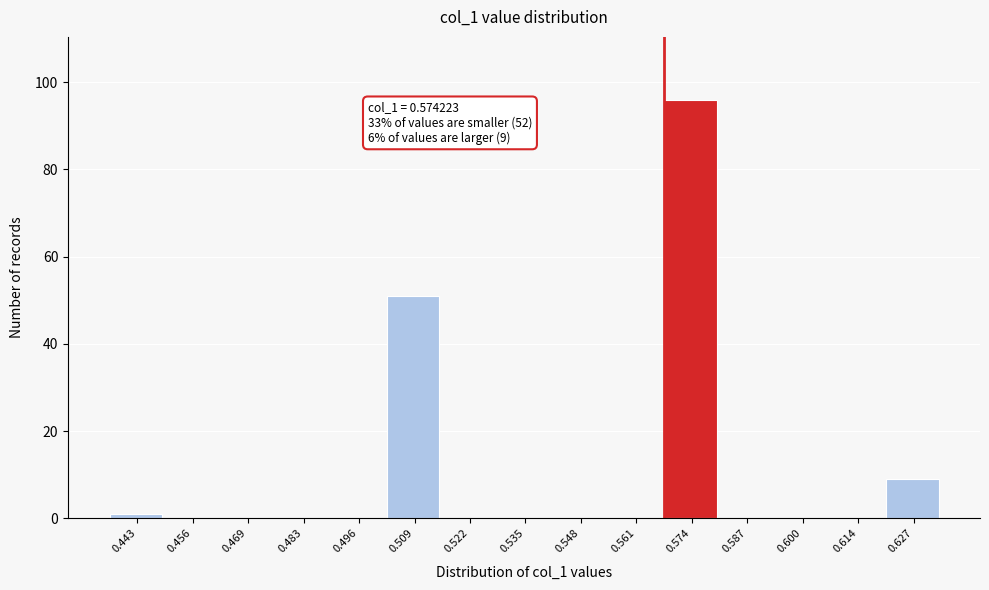

Reading left to right, extract all data points from this chart.

0.443=1	0.456=0	0.469=0	0.483=0	0.496=0	0.509=51	0.522=0	0.535=0	0.548=0	0.561=0	0.574=96	0.587=0	0.600=0	0.614=0	0.627=9